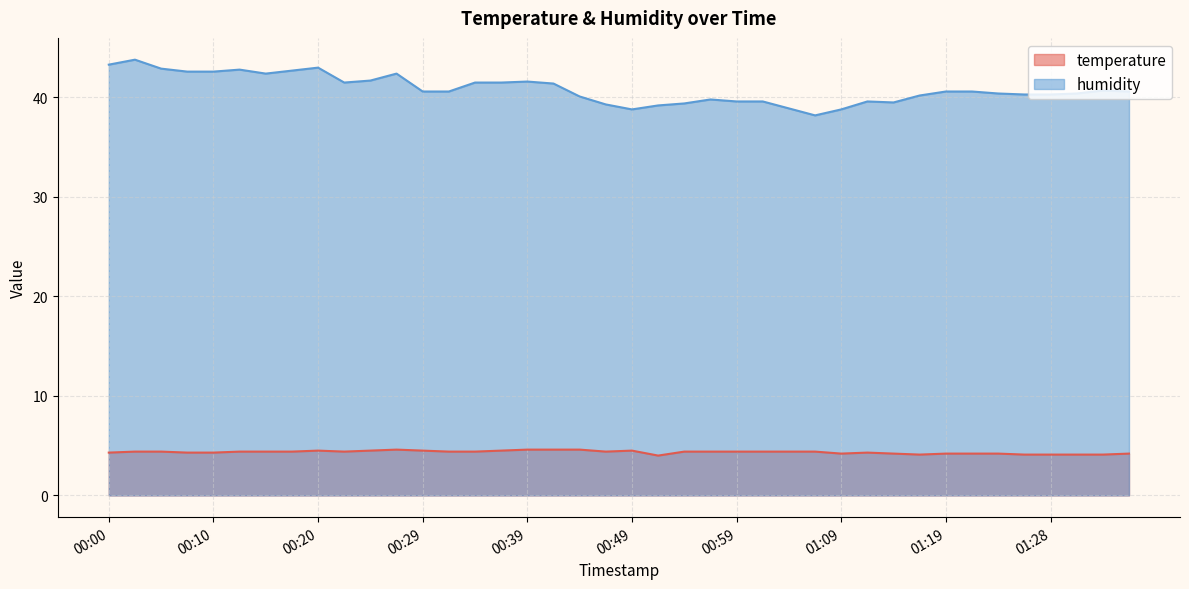

Which series has the largest total across all categories?

humidity